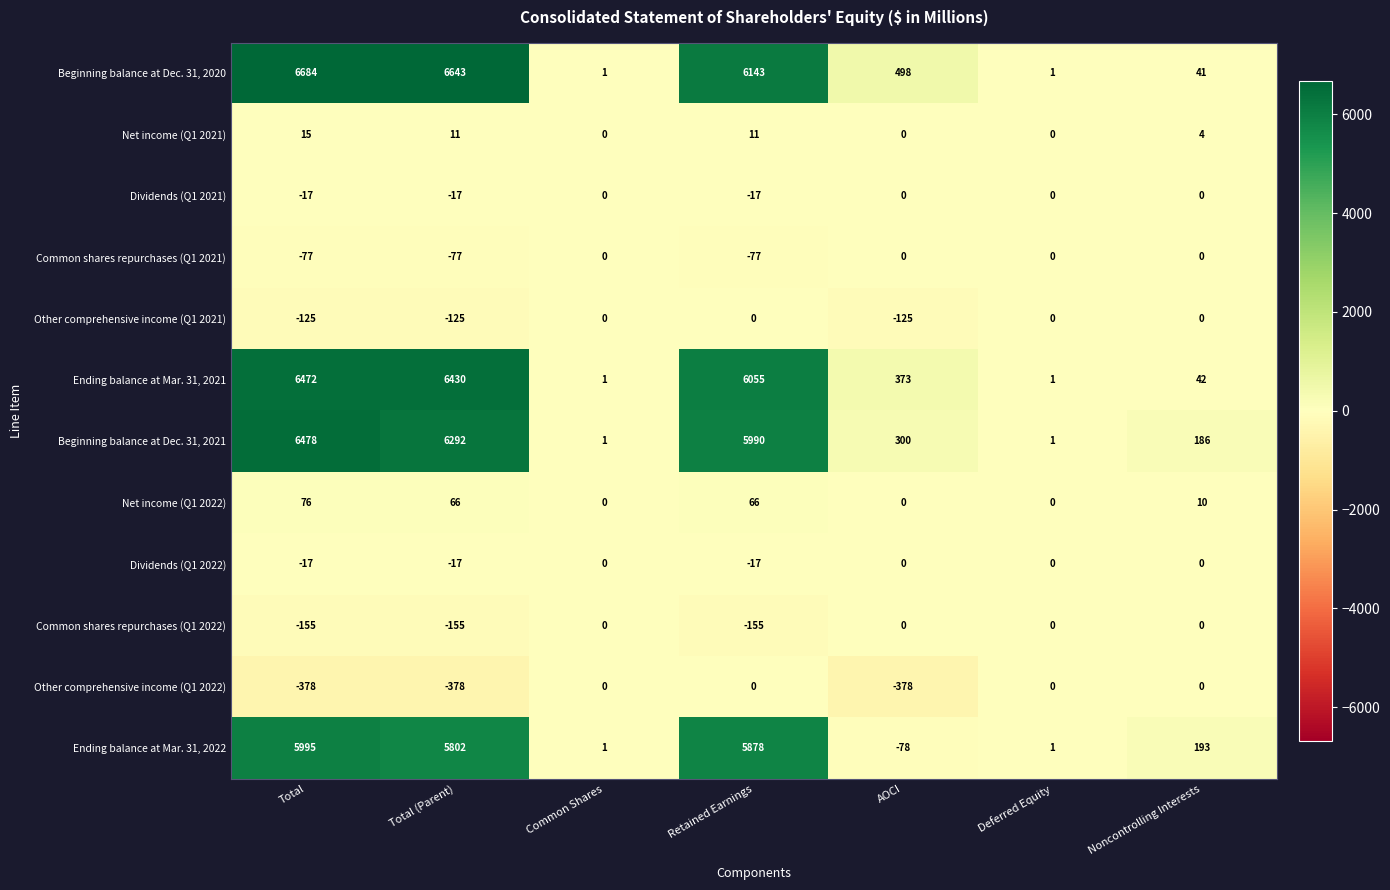

True or false: Dividends (Q1 2021) has a value of -11 at Common Shares.

False